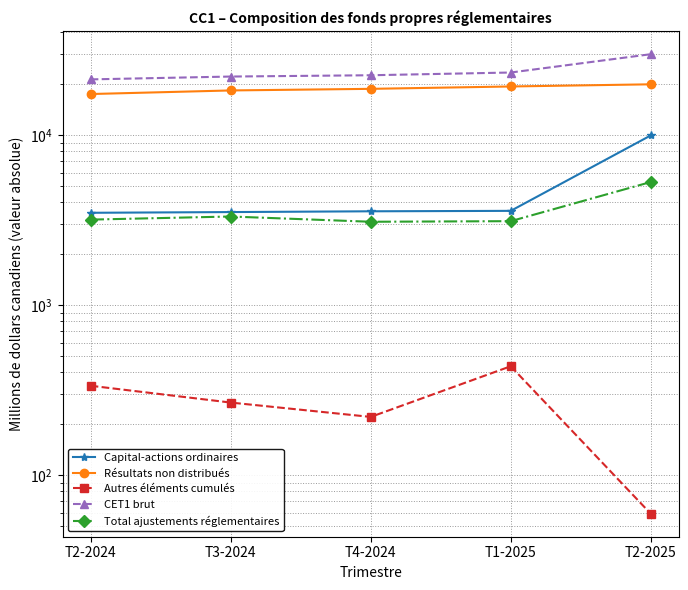

At which category does Total ajustements réglementaires reach its first local peak?

T3-2024